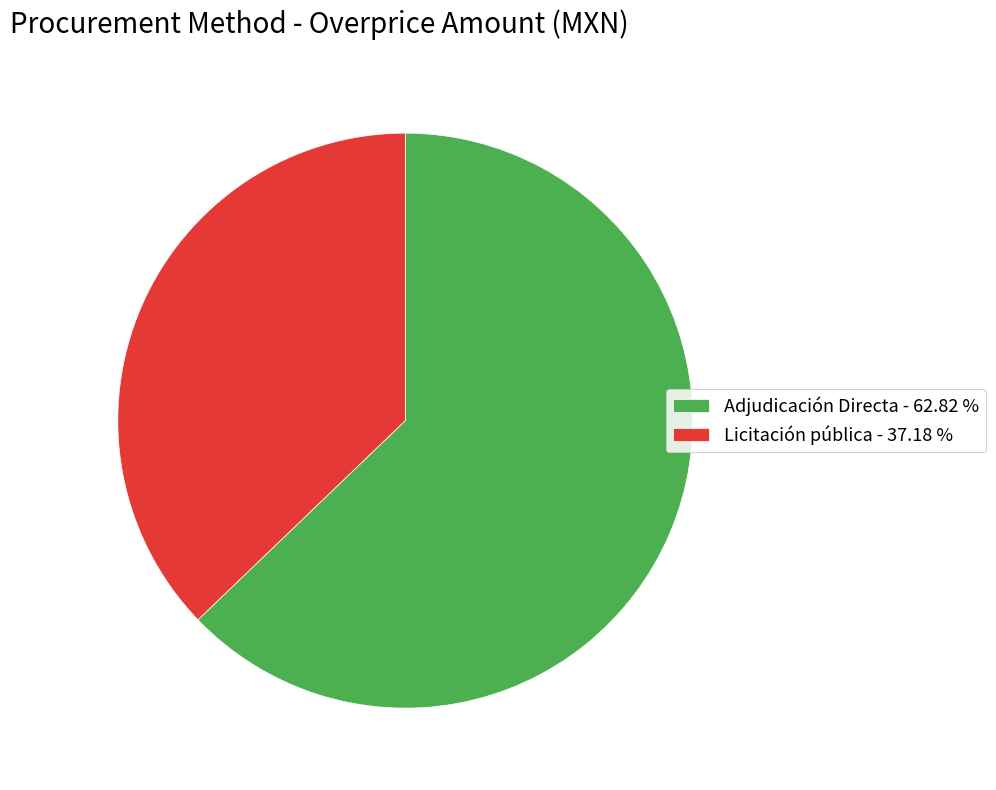

How many slices are in this pie chart?

2